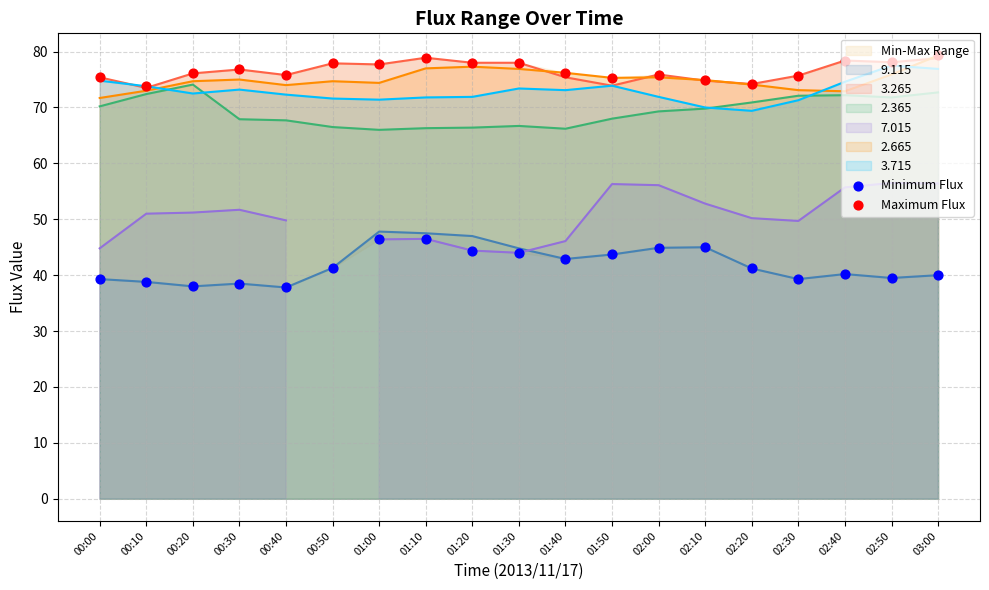

At how many categories does at least one series exceed 46?

19